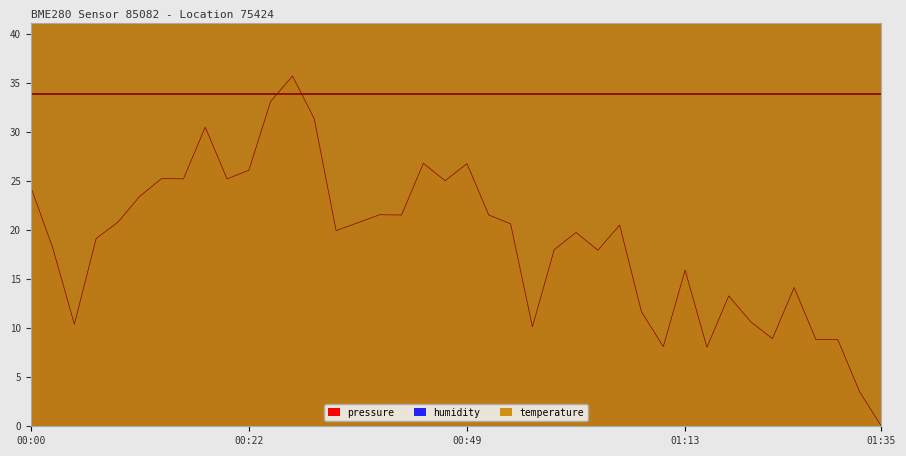

True or false: pressure and temperature cross at least once.

False